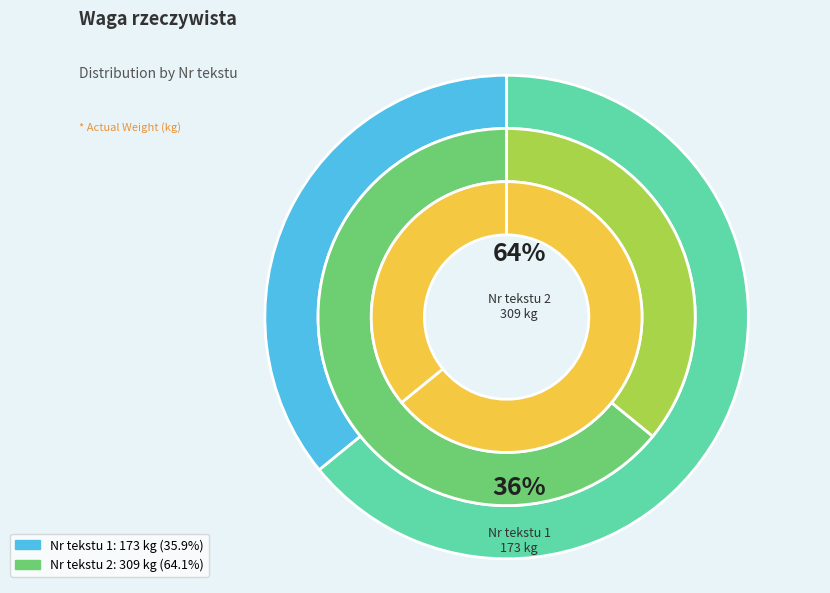

What is the smallest slice in the pie chart?

1